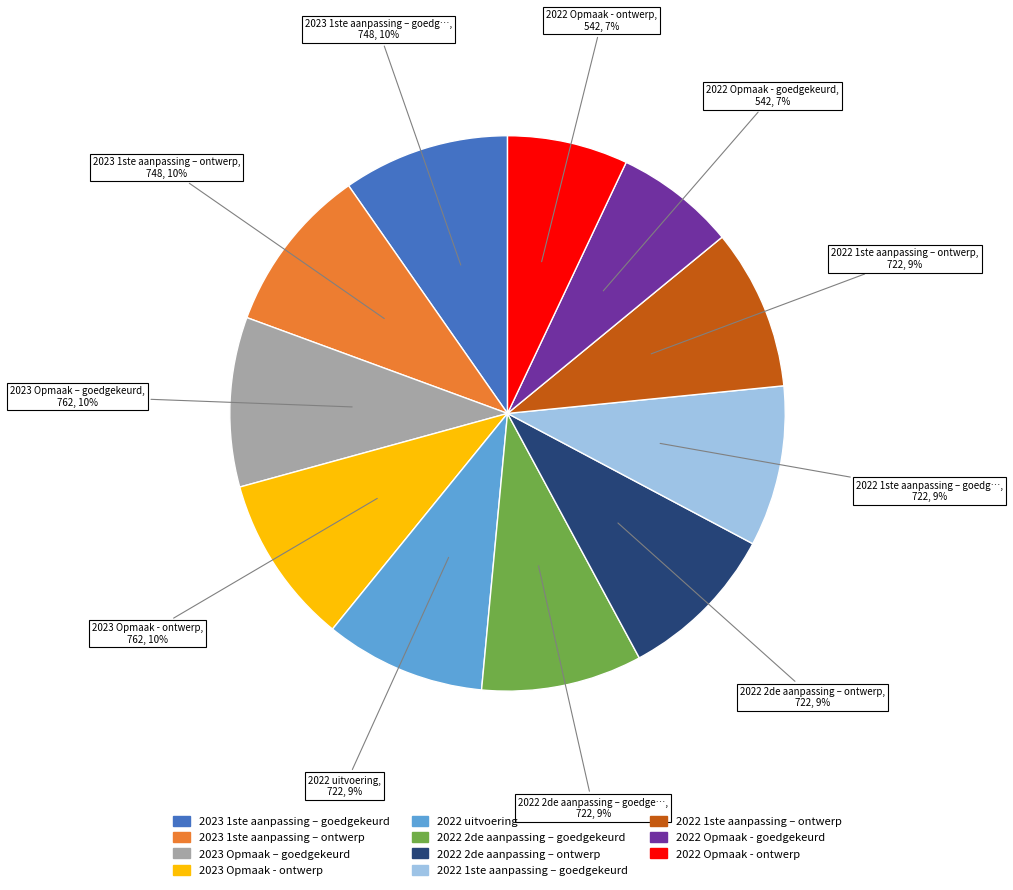

Does any single category account for the majority?

No